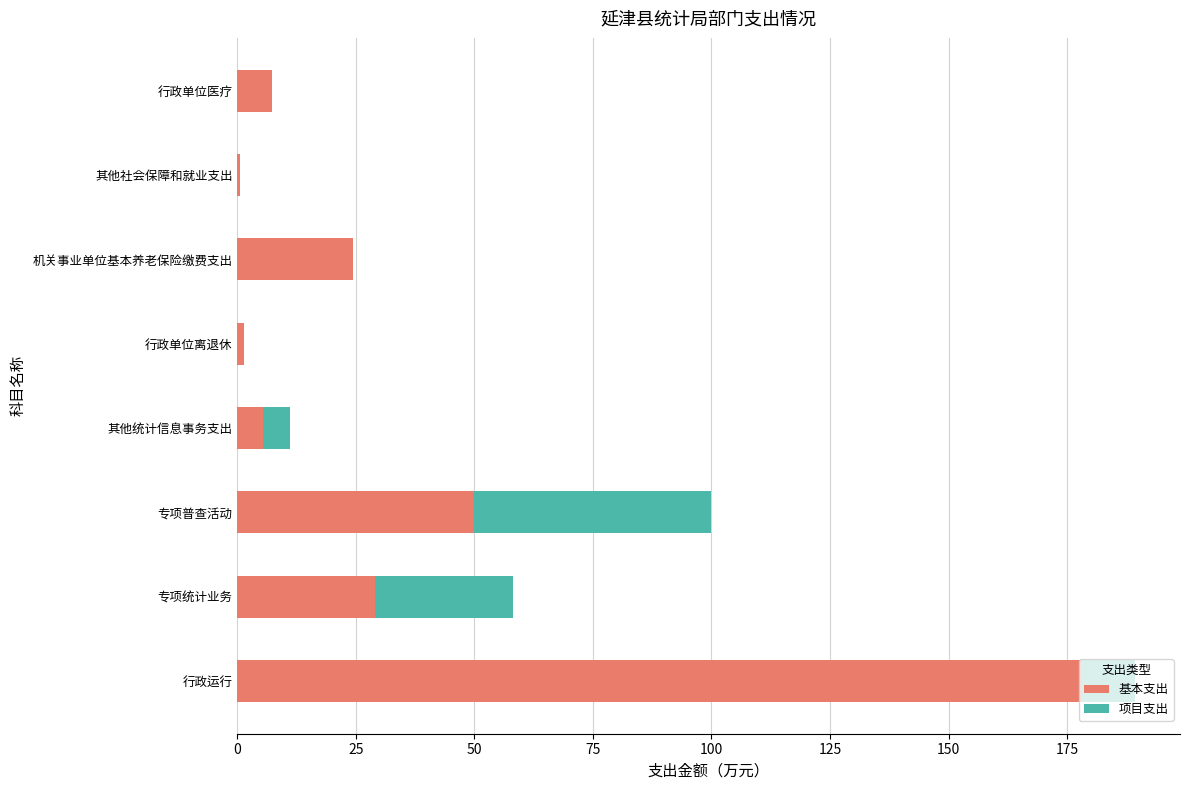

Is it true that 基本支出 equals 5.5 at 其他统计信息事务支出?

True